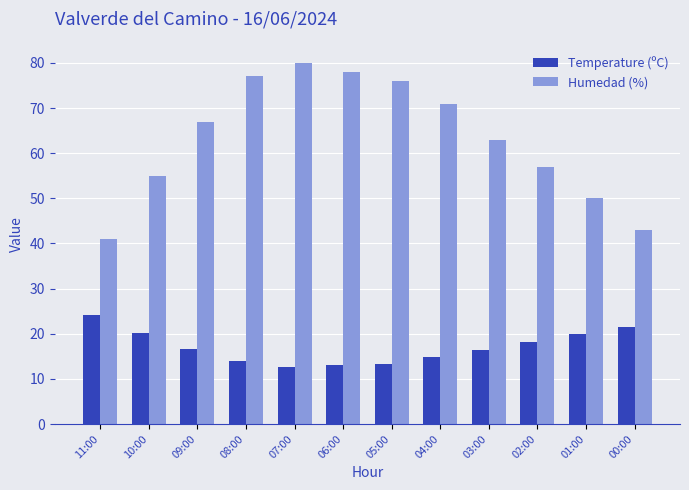

How many distinct data groups are displayed?

2